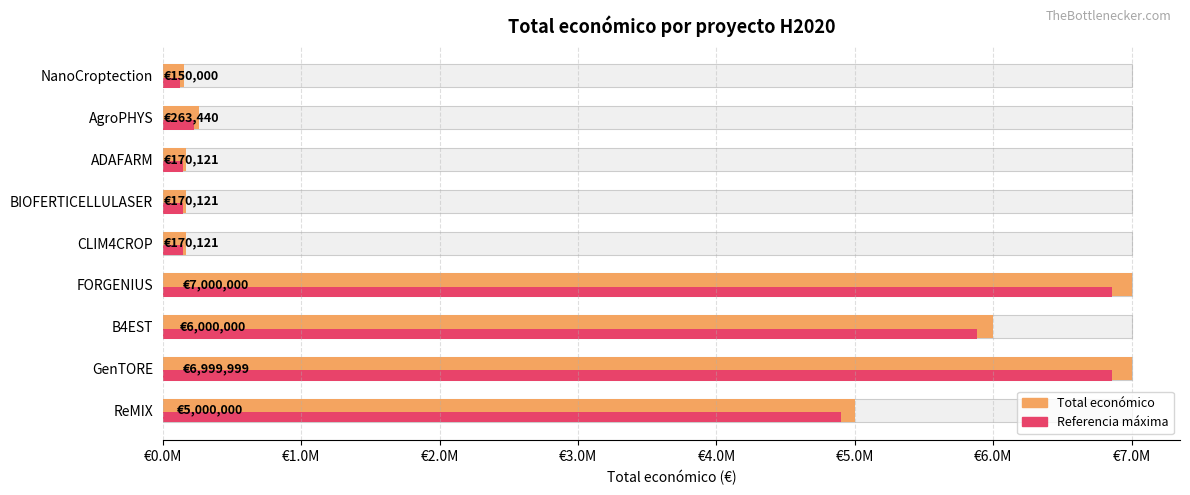

What is the maximum value shown in the chart?

7000000